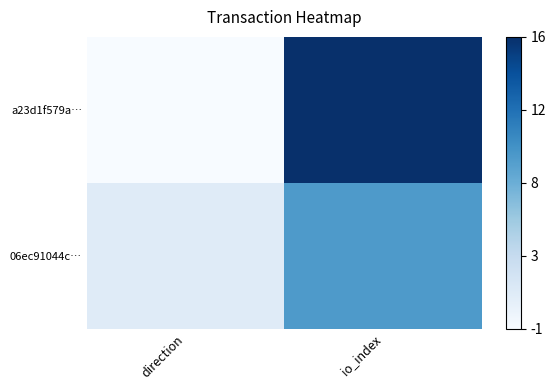

Reading left to right, list all the values displayed in this chart.

a23d1f579a…: direction=0	io_index=17
06ec91044c…: direction=2	io_index=10